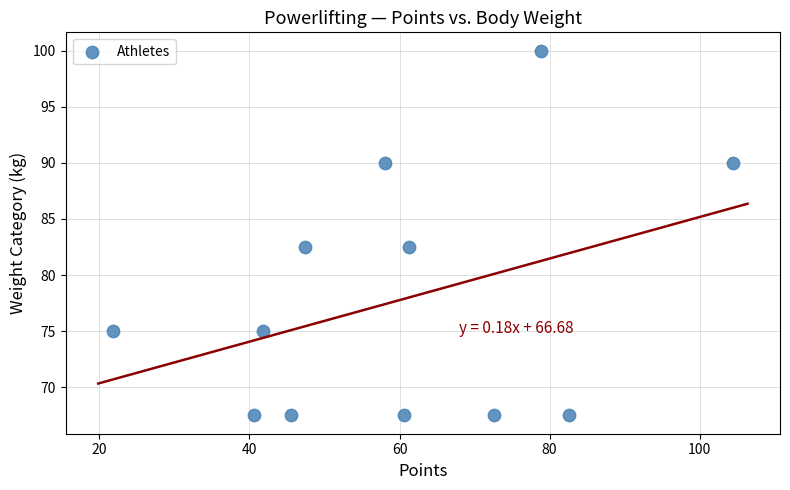

What is the average X value?

59.6